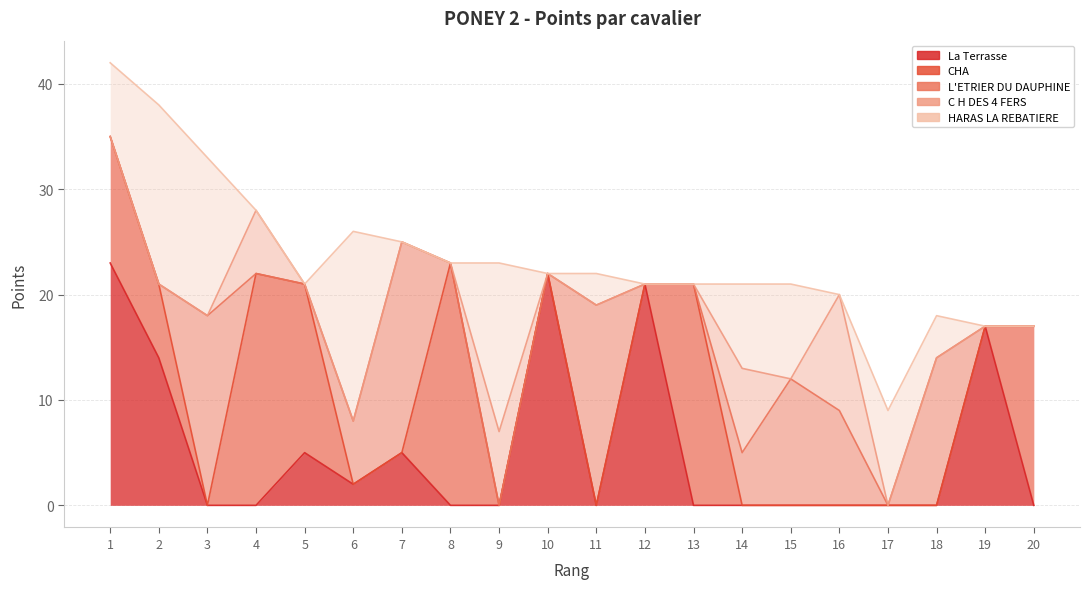

The CHA series shows -9 at 19. True or false?

False